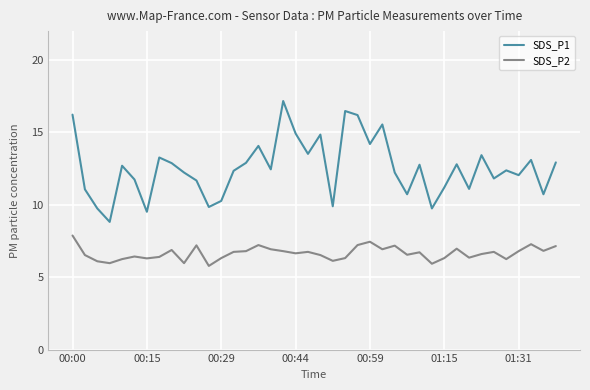

Which series has the largest total across all categories?

SDS_P1